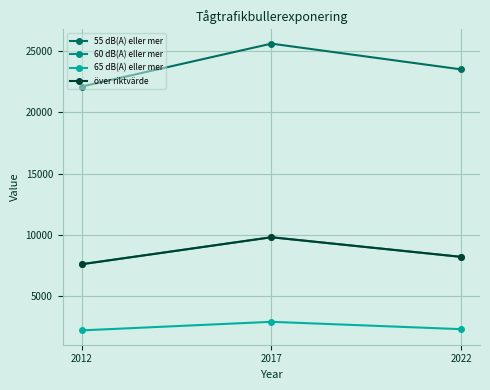

At which category is the sum across all series the highest?

2017